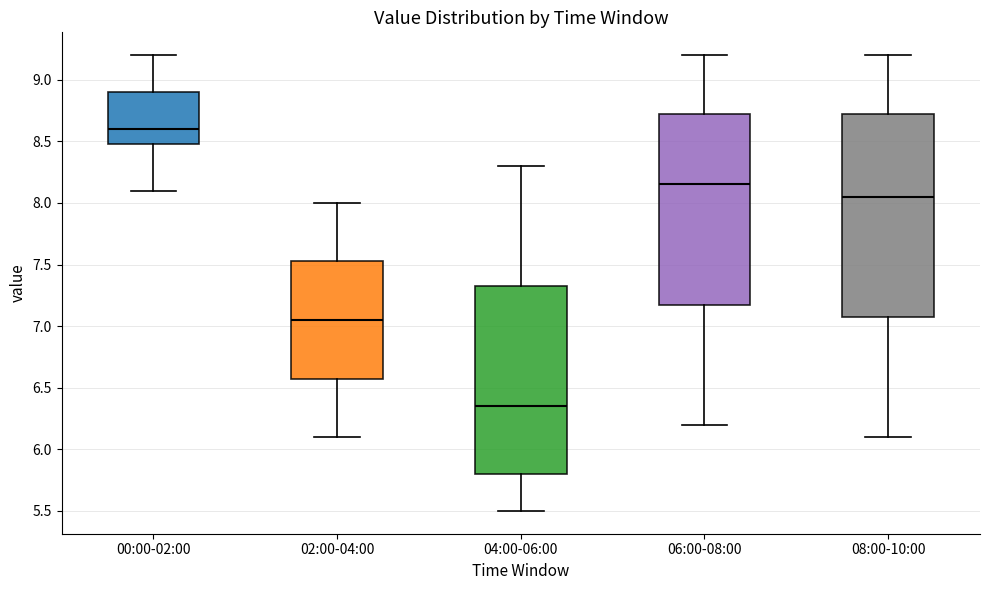

Reading left to right, read every box against the y-axis: the position of its median line, the range the box covers, and the ends of its whiskers. The values are not printed on the chart, so give them approximately, as read against the axis.

00:00-02:00: median 8.60, box 8.50 to 8.90, whiskers 8.10 to 9.20
02:00-04:00: median 7.05, box 6.60 to 7.55, whiskers 6.10 to 8.00
04:00-06:00: median 6.35, box 5.80 to 7.35, whiskers 5.50 to 8.30
06:00-08:00: median 8.15, box 7.20 to 8.75, whiskers 6.20 to 9.20
08:00-10:00: median 8.05, box 7.10 to 8.75, whiskers 6.10 to 9.20